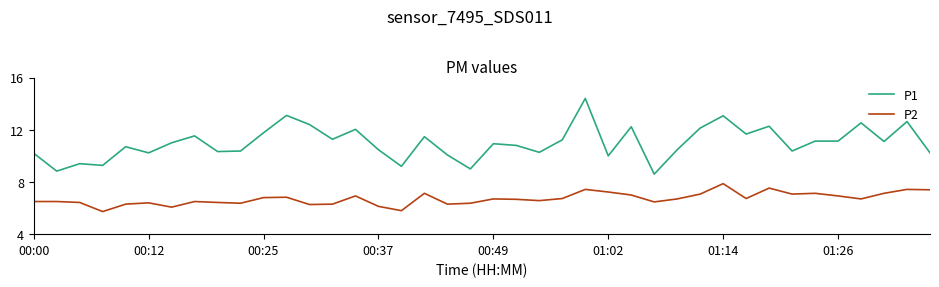

What is the difference between the maximum and minimum values in the P1 series?

5.8